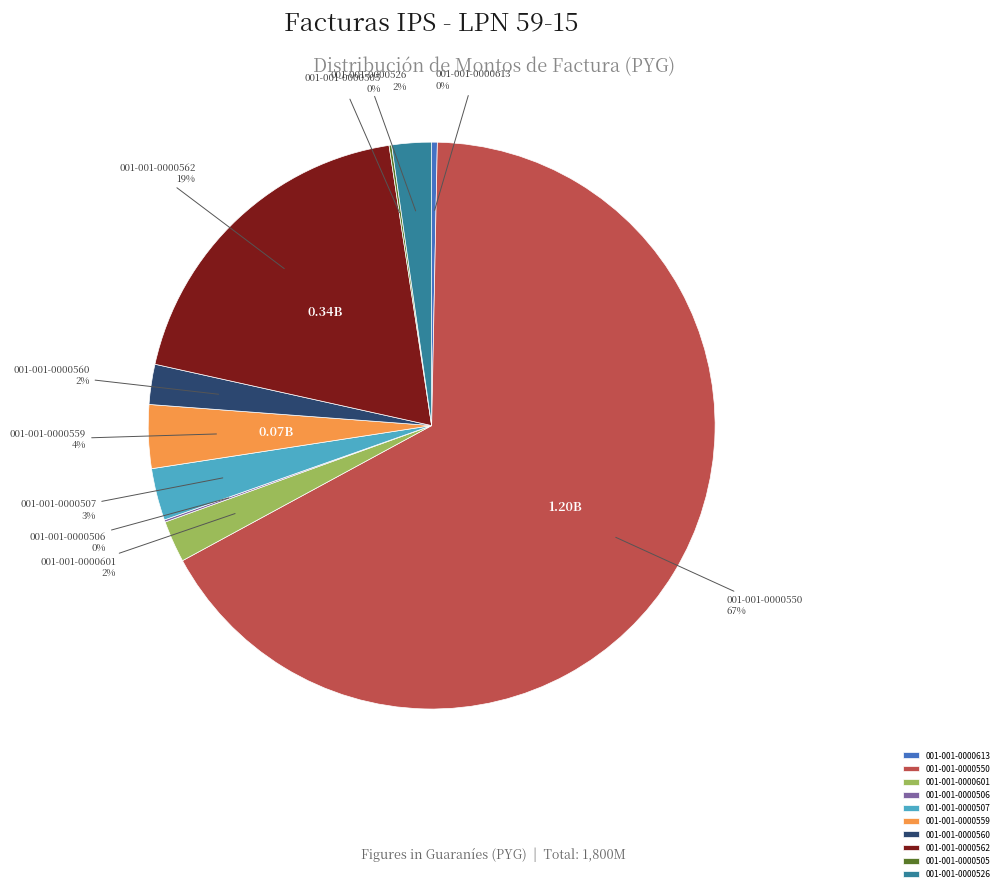

What is the largest slice in the pie chart?

001-001-0000550